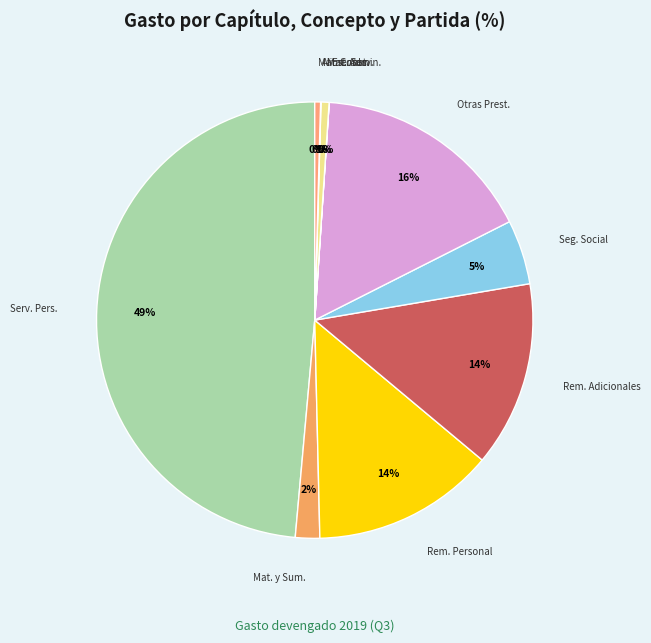

Which slice is the largest?

Serv. Pers.